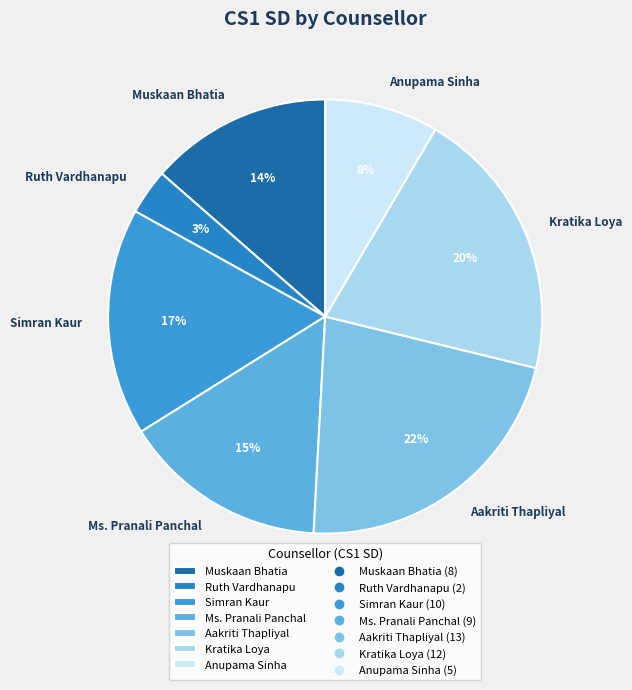

To the nearest percent, what portion does Aakriti Thapliyal represent?

22%